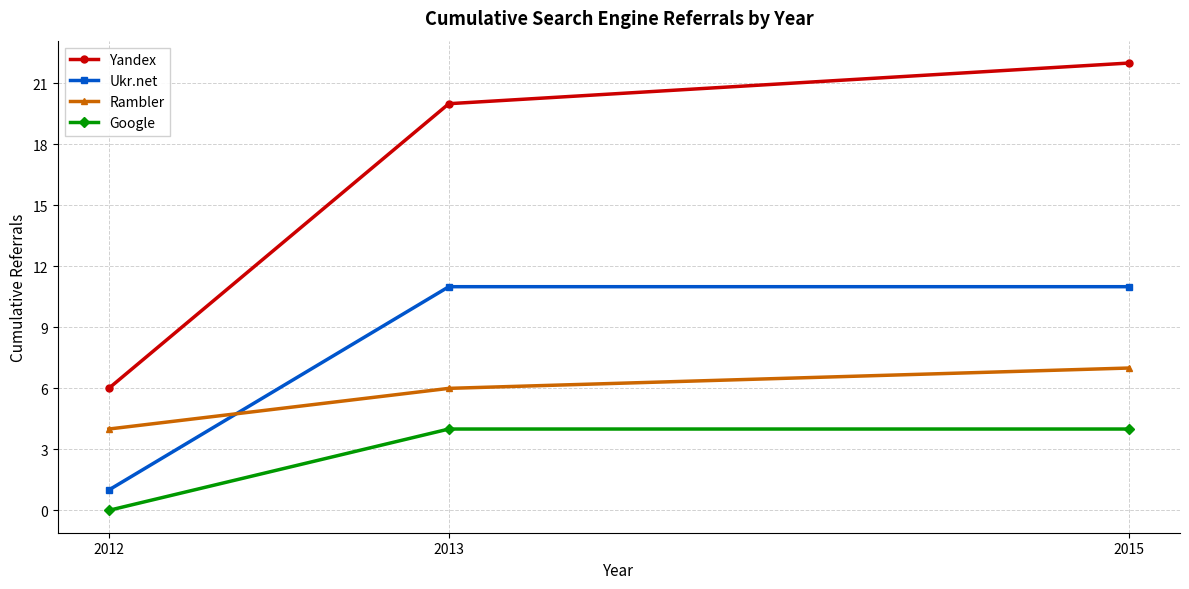

What is the highest value of the Google series?

4